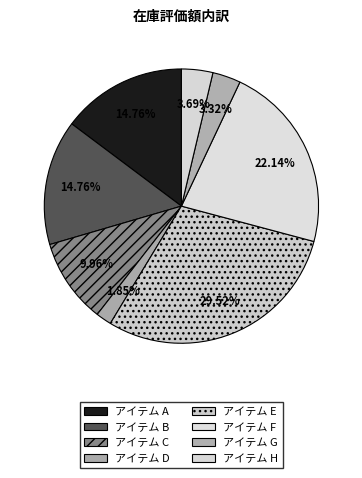

How many segments does this pie chart have?

8